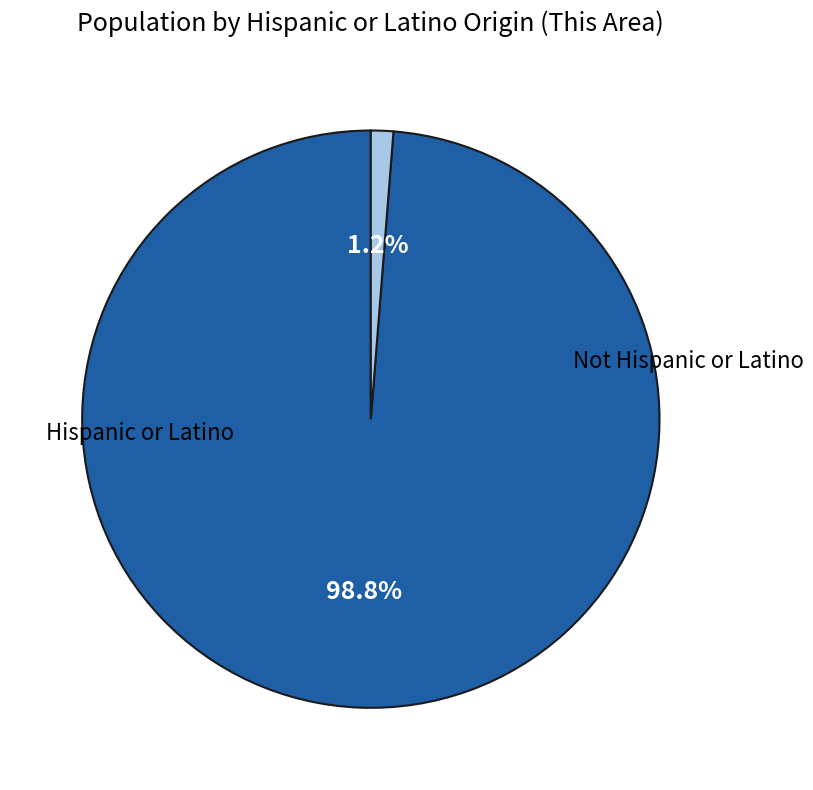

Count the number of slices in the pie.

2